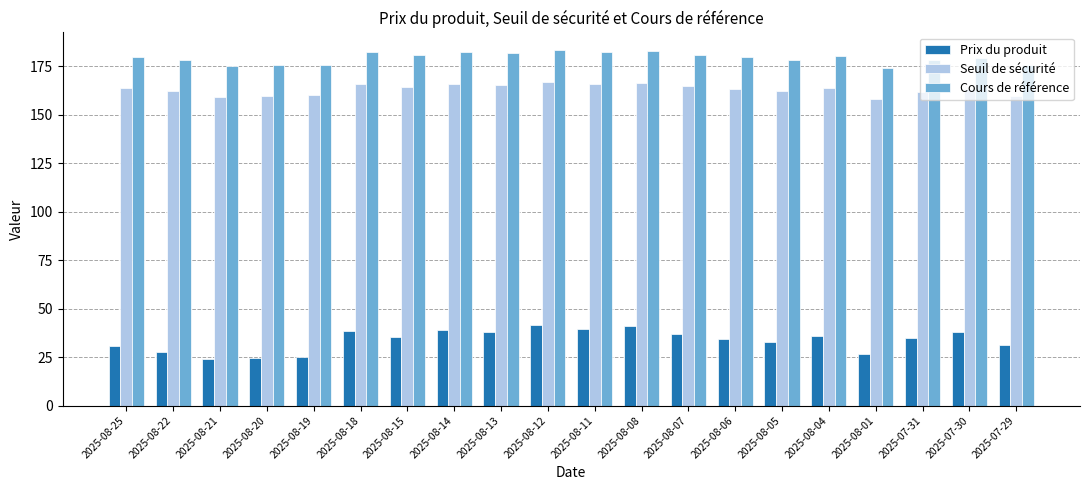

How many categories are shown in the chart?

20